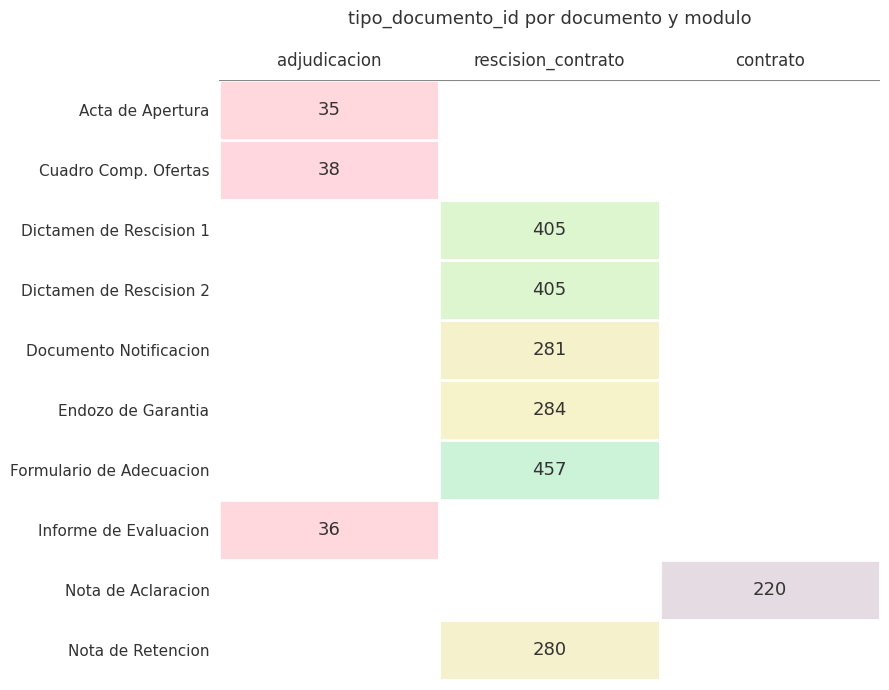

How many categories are shown in the chart?

3